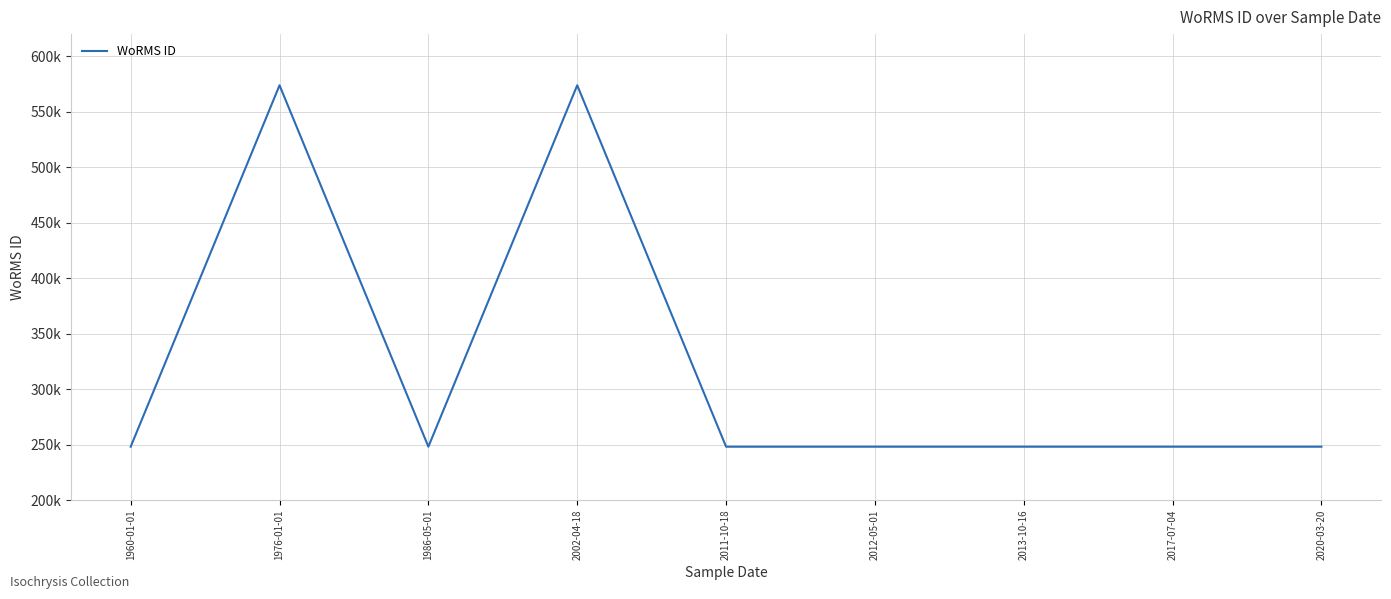

Rank the categories by value from highest to lowest.

1976-01-01, 2002-04-18, 1960-01-01, 1986-05-01, 2011-10-18, 2012-05-01, 2013-10-16, 2017-07-04, 2020-03-20